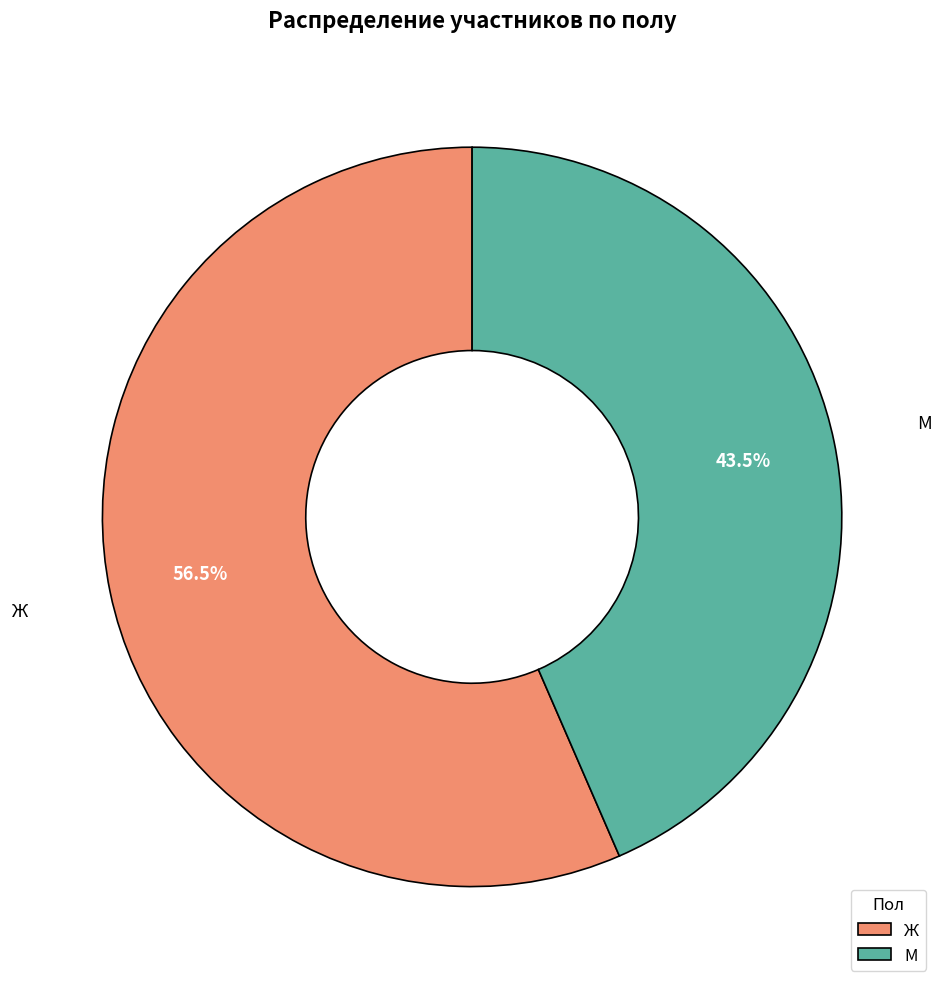

True or false: М accounts for 35% of the total.

False